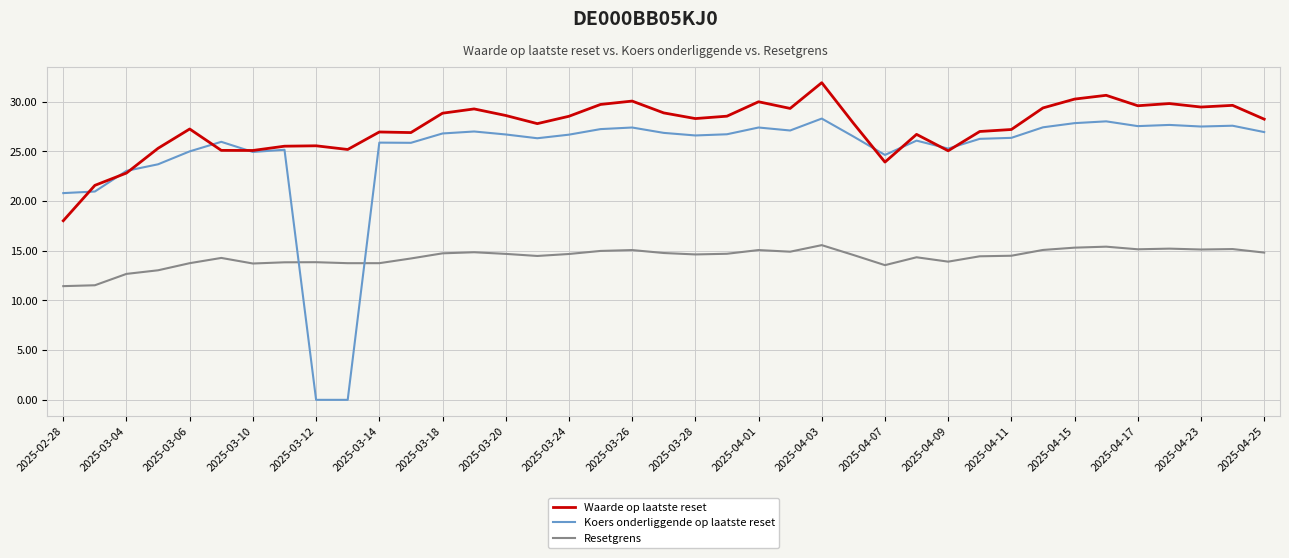

True or false: Resetgrens and Waarde op laatste reset cross at least once.

False